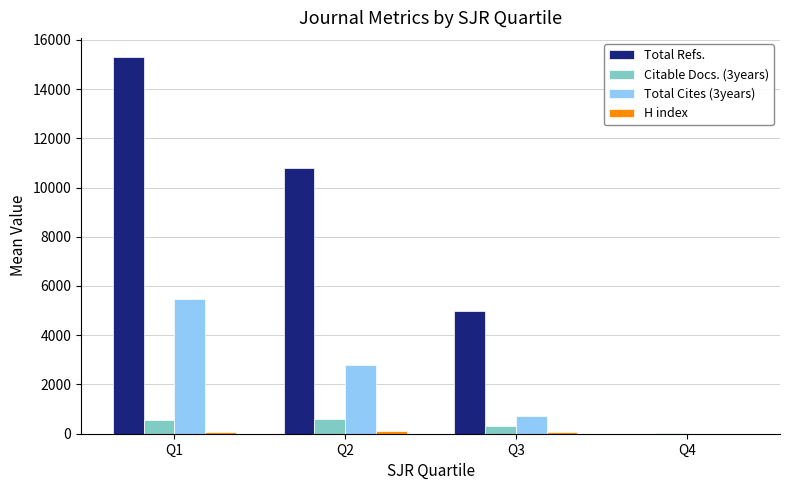

At which category is the sum across all series the highest?

Q1